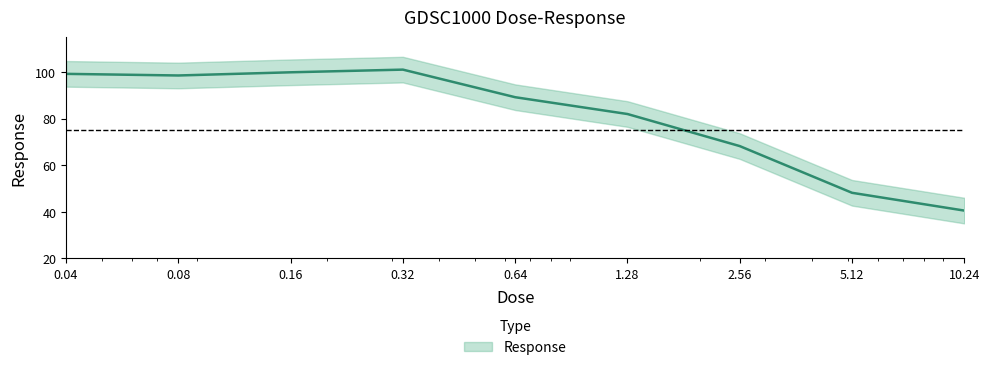

What is the change in value from 0.64 to 5.12?

-41.0